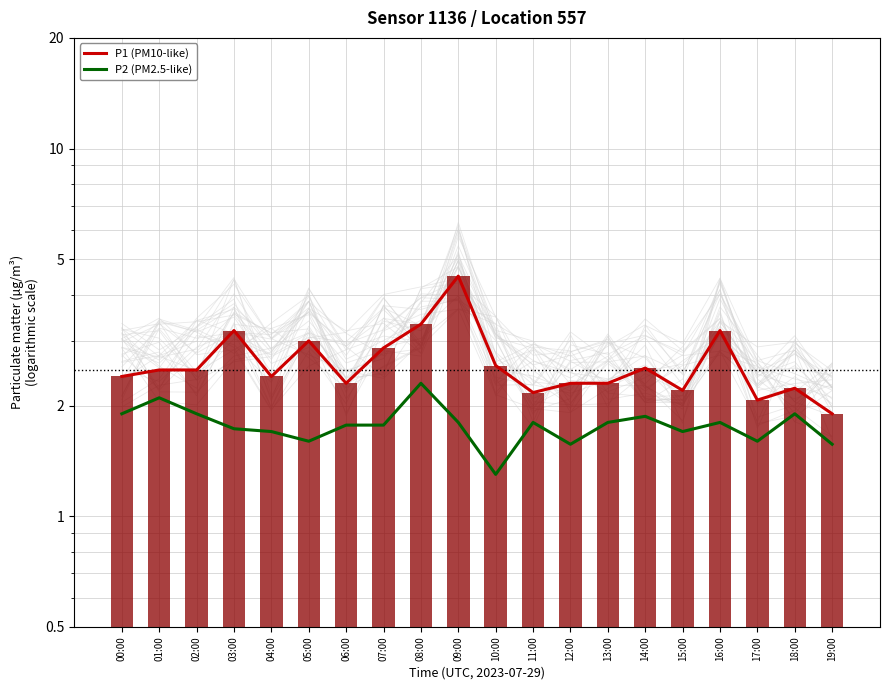

What is the smallest value displayed?

1.3